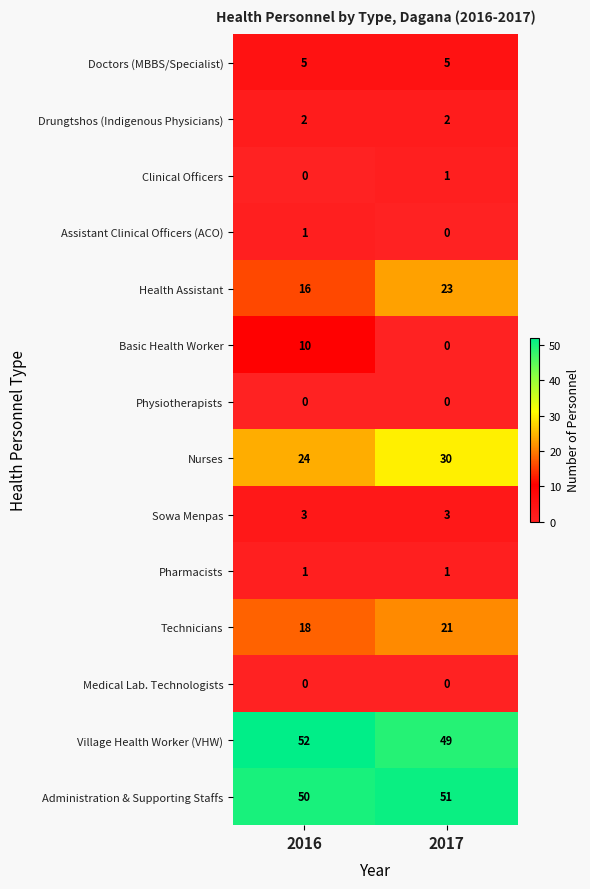

List the labels in order of Basic Health Worker value, largest first.

2016, 2017